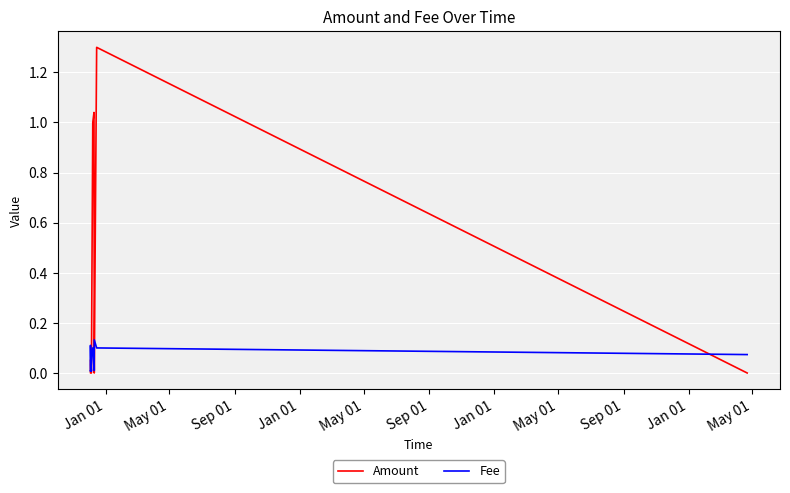

Which series has the largest total across all categories?

Amount